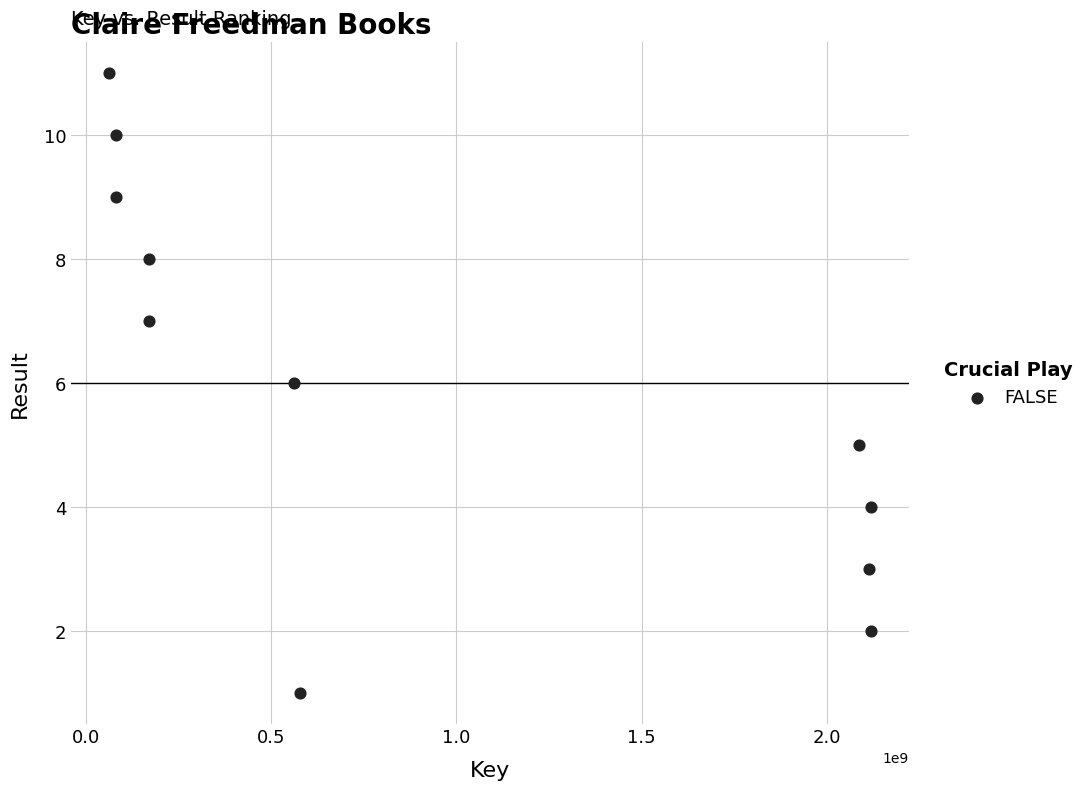

What is the average X value?

922008192